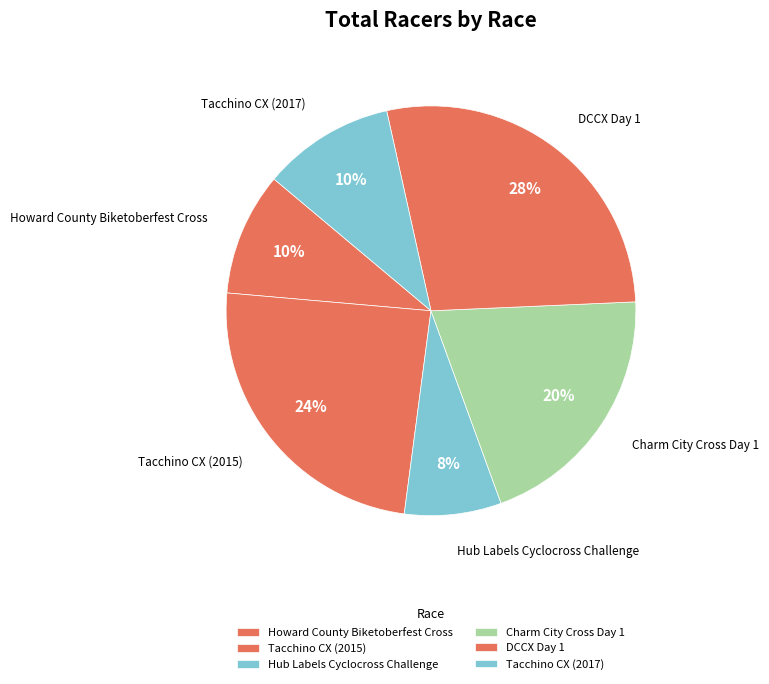

How many slices are in this pie chart?

6